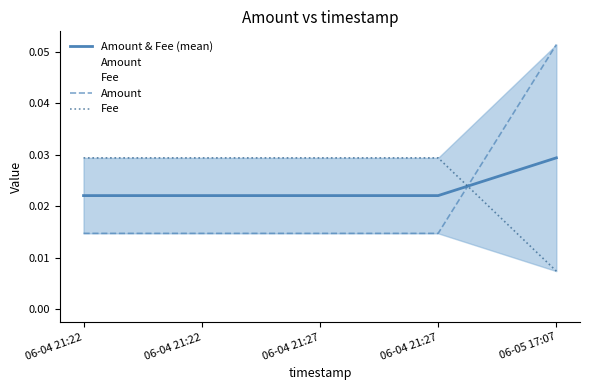

What are all the series names shown in the legend?

Amount & Fee (mean), Amount, Fee